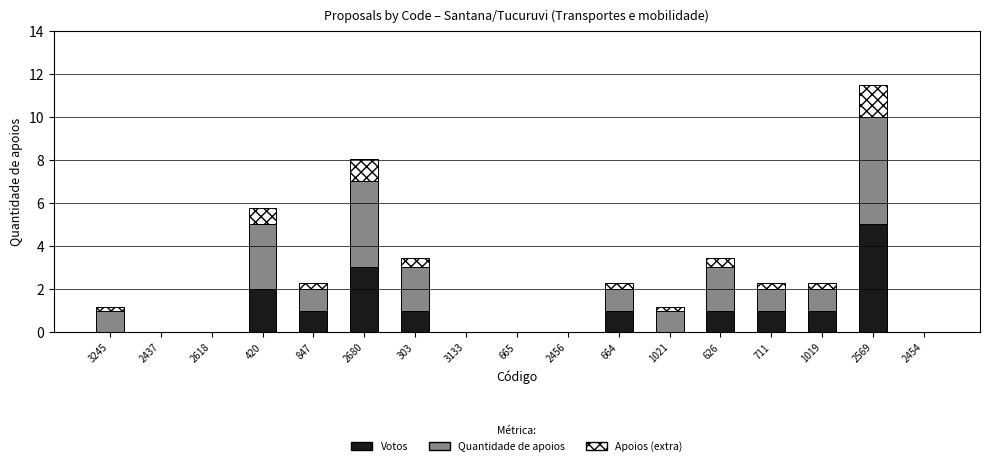

What is the maximum value for Votos?

5.0